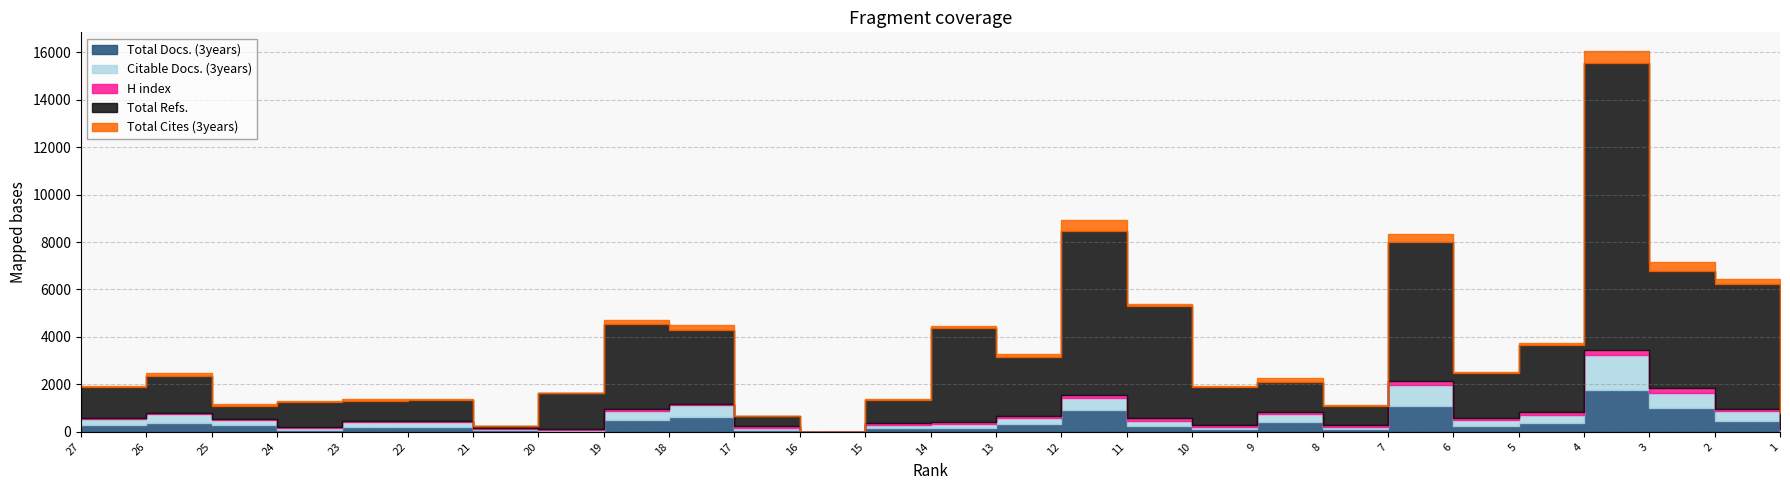

Which series has the widest spread of values?

Total Refs.